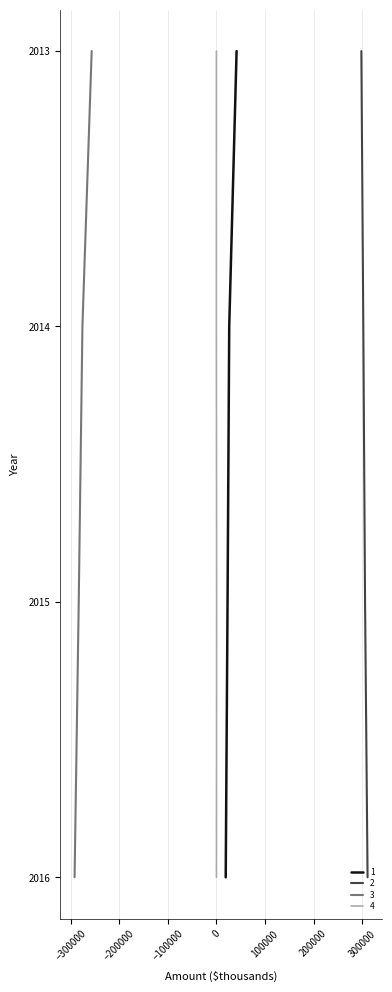

True or false: Accumulated Other Comprehensive Income has more than 1 interior local peaks.

False